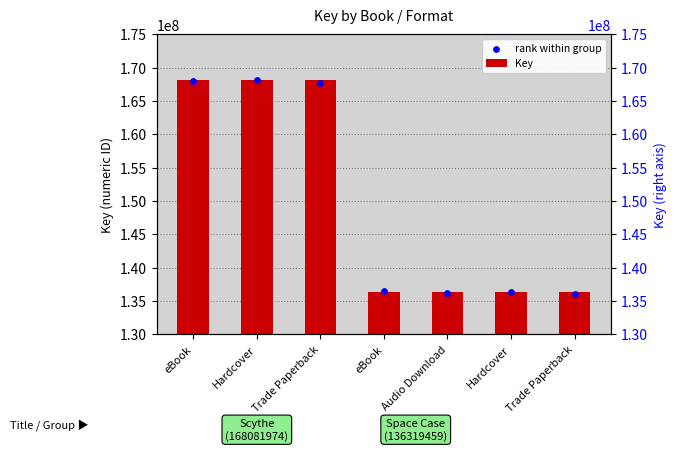

Which series has the largest total across all categories?

Key